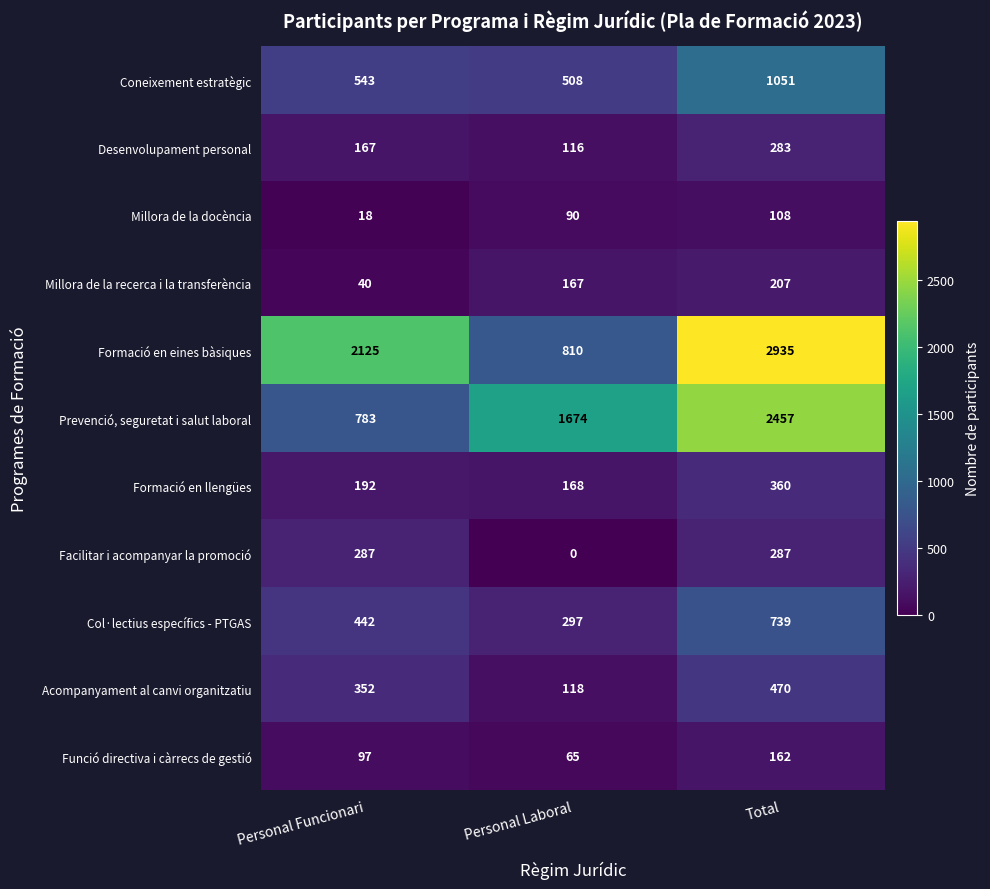

What value does the Millora de la recerca i la transferència series have at Personal Laboral?

167